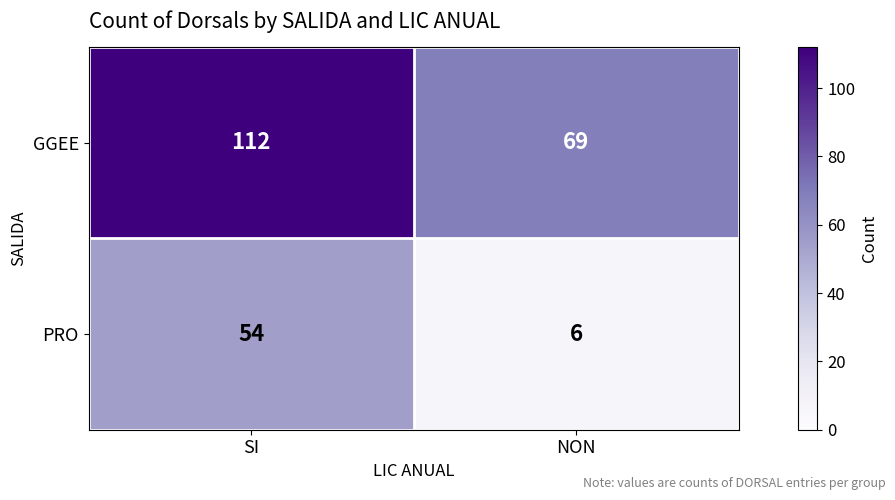

The value of GGEE at SI is 32. True or false?

False